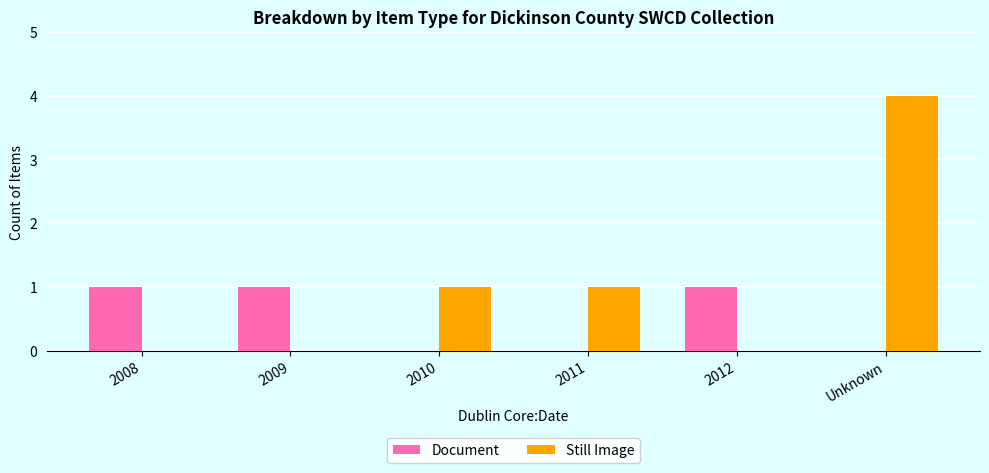

Count the number of data series in this chart.

2